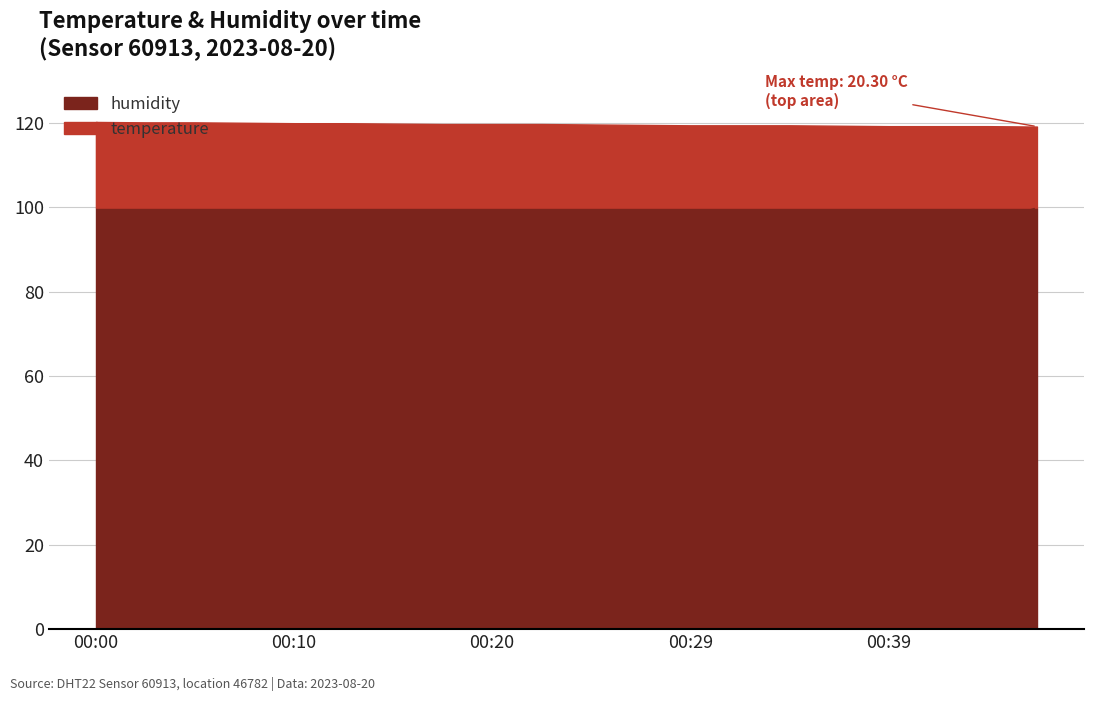

Which has a higher value, 00:44 or 00:32?

00:32